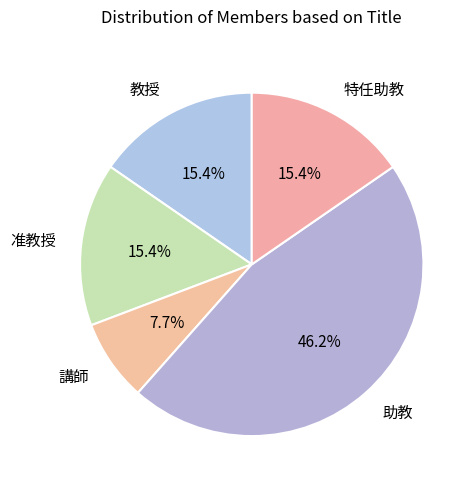

What percentage is the 教授 slice, to the nearest percent?

15%